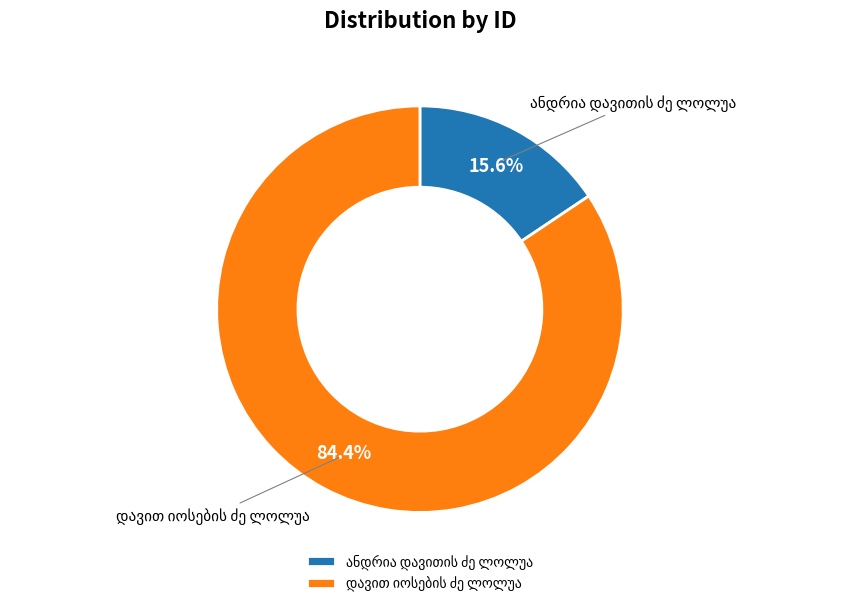

Is there any slice that represents more than half of the pie?

Yes